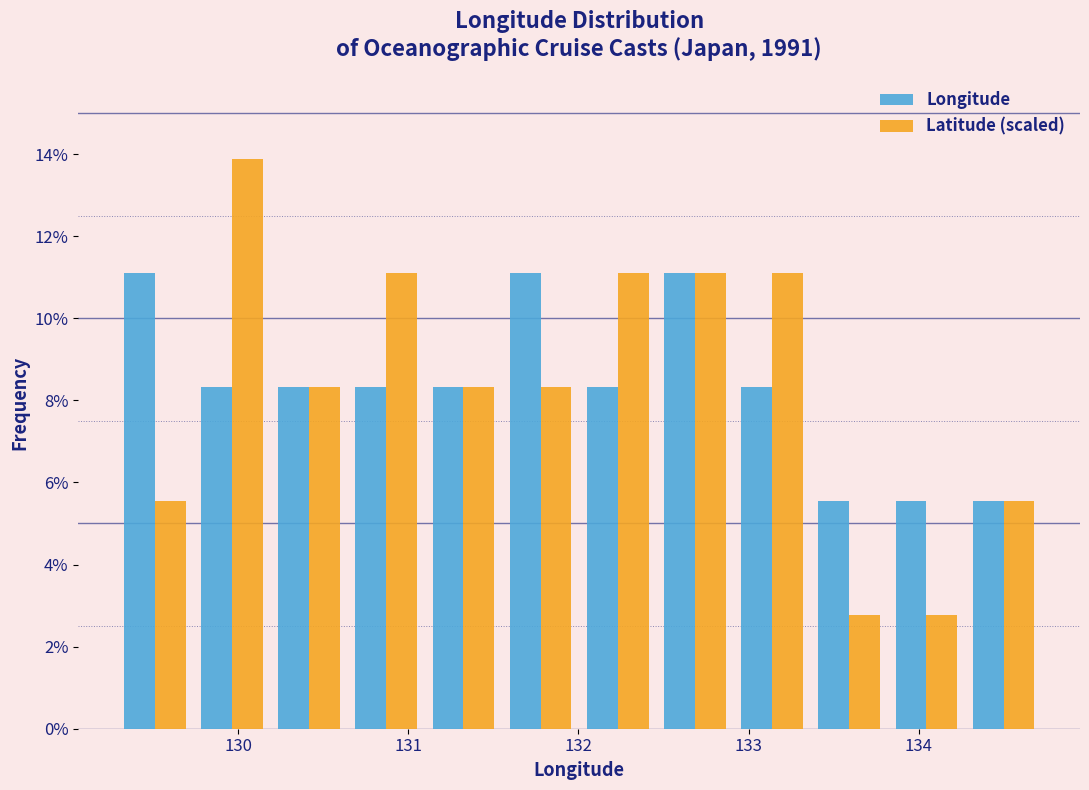

What is the height of the Longitude bar covering 130.6 to 131.1 on the x-axis? Neither the bar edges nor the heights are printed on the chart, so give them approximately, as read against the axes.

8.4